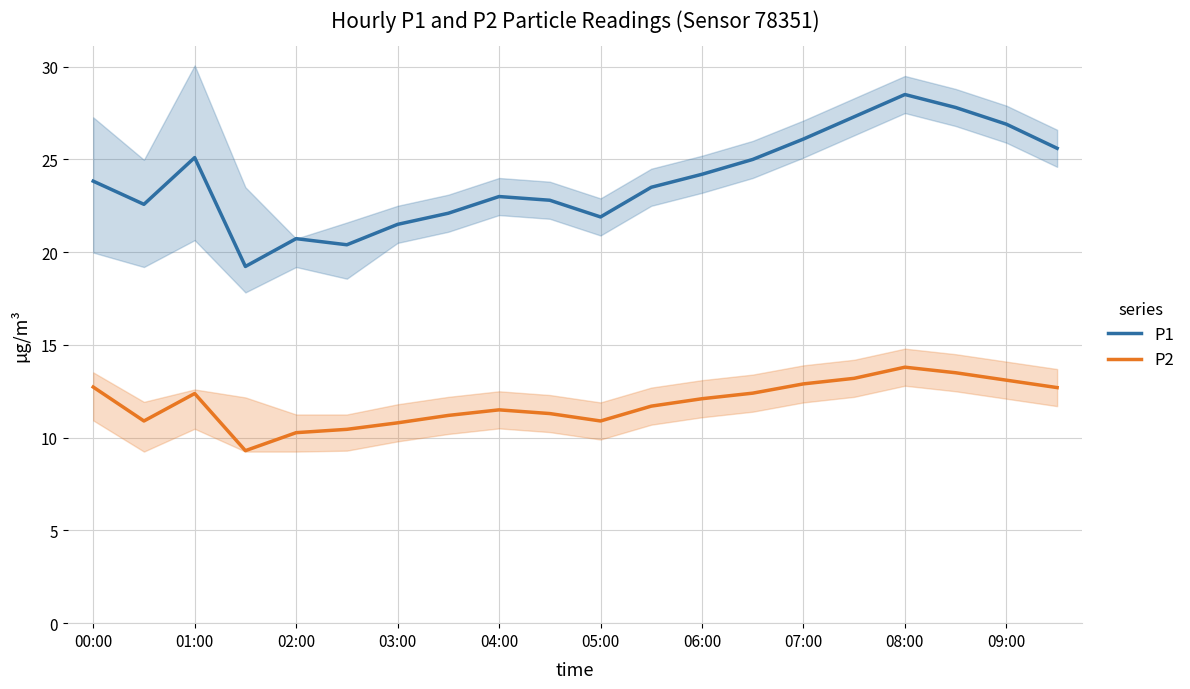

The value of P2 at 05:00 is 10.9. True or false?

True